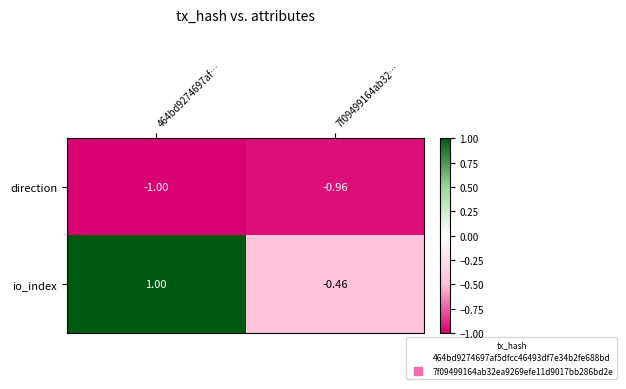

At which category is the sum across all series the highest?

464bd9274697af…